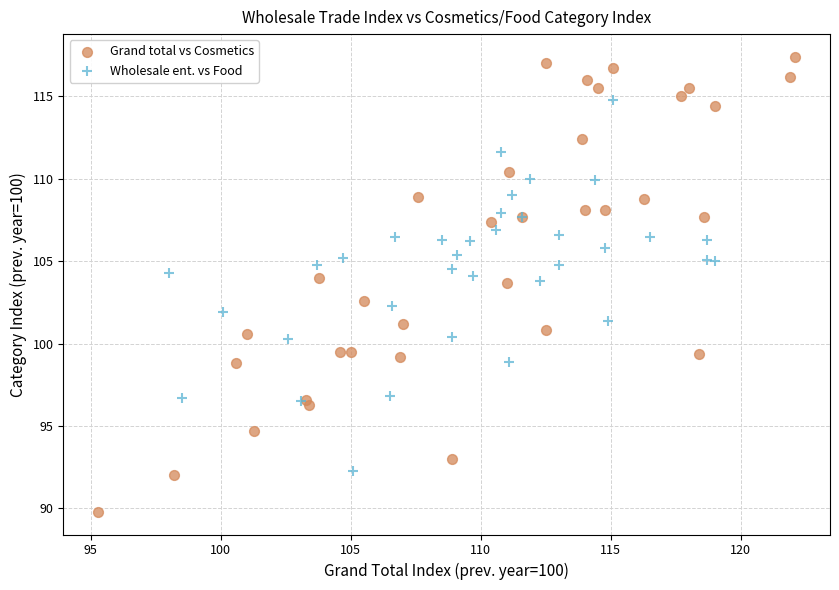

Which series has the widest spread of Y values?

Grand total vs Cosmetics